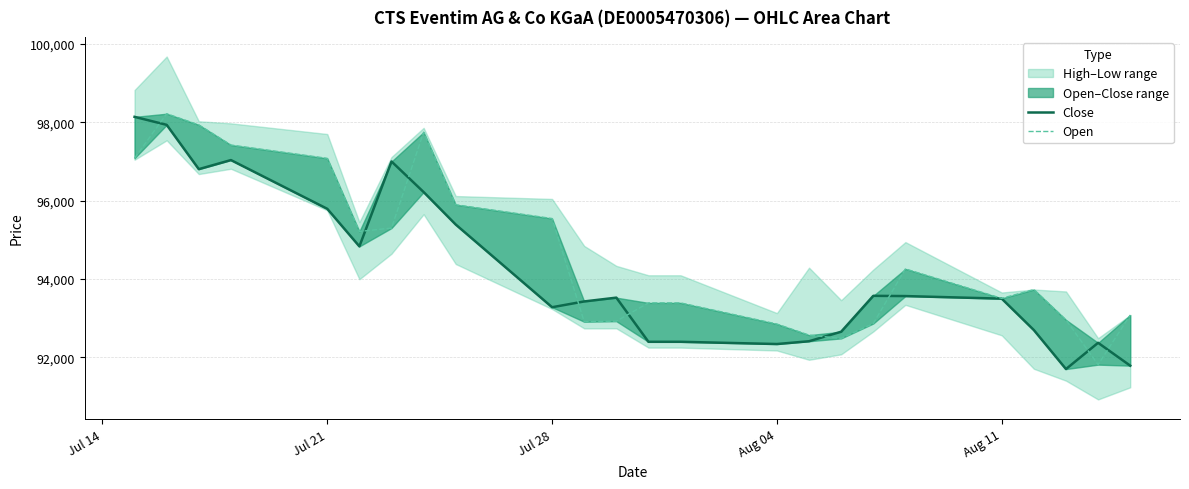

At which label does Open first exceed 93729?

Jul 14